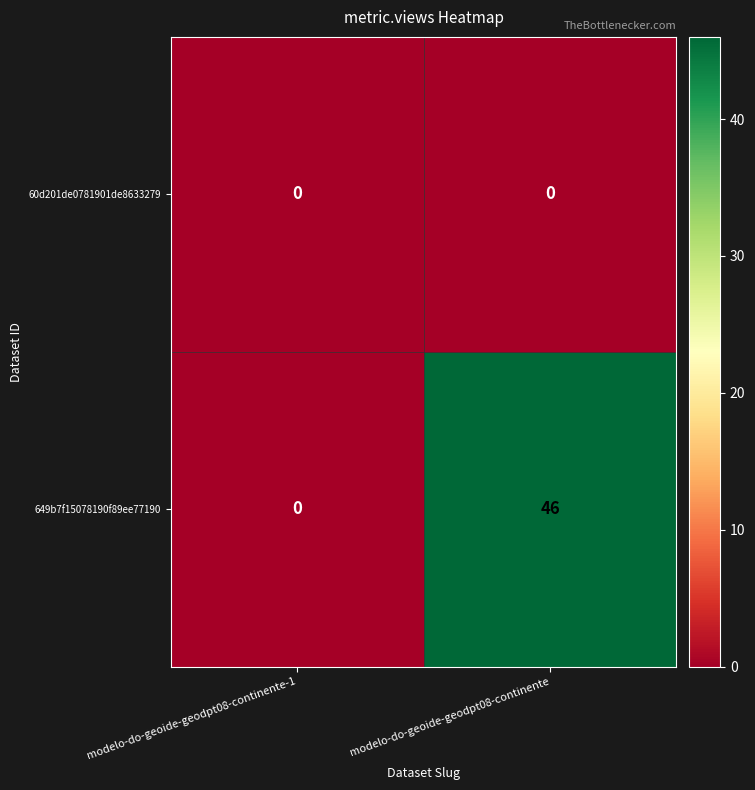

What is the total value across all series at modelo-do-geoide-geodpt08-continente?

46